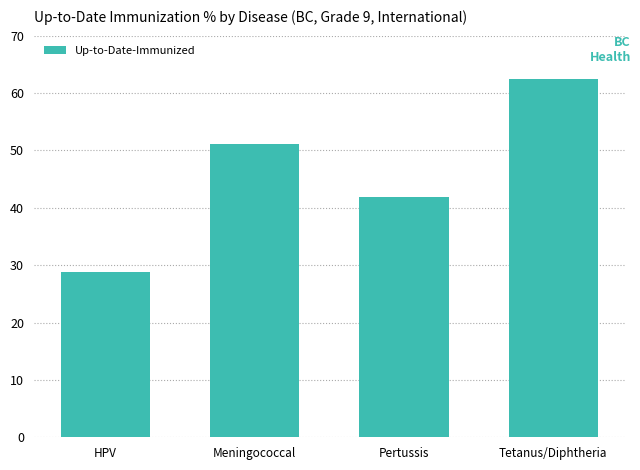

What is the maximum value shown in the chart?

62.5